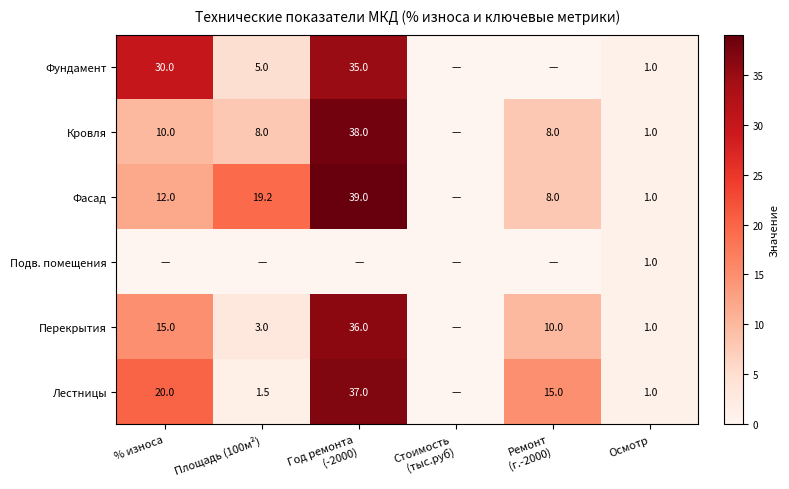

What is the total value across all series at Осмотр?

6.0